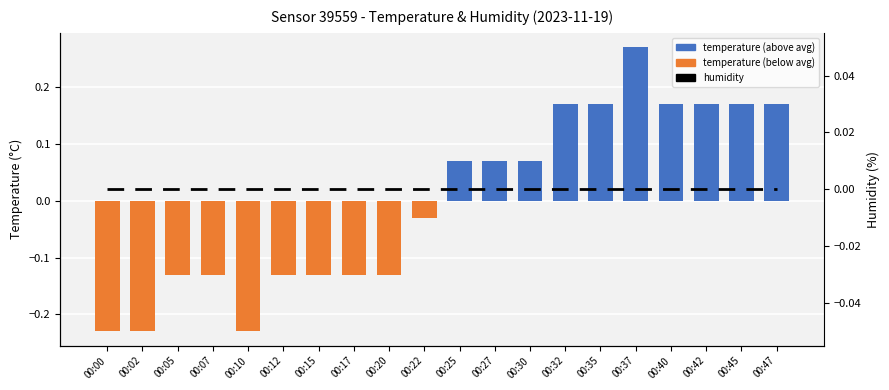

Is it true that temperature equals -0.1 at 00:02?

False